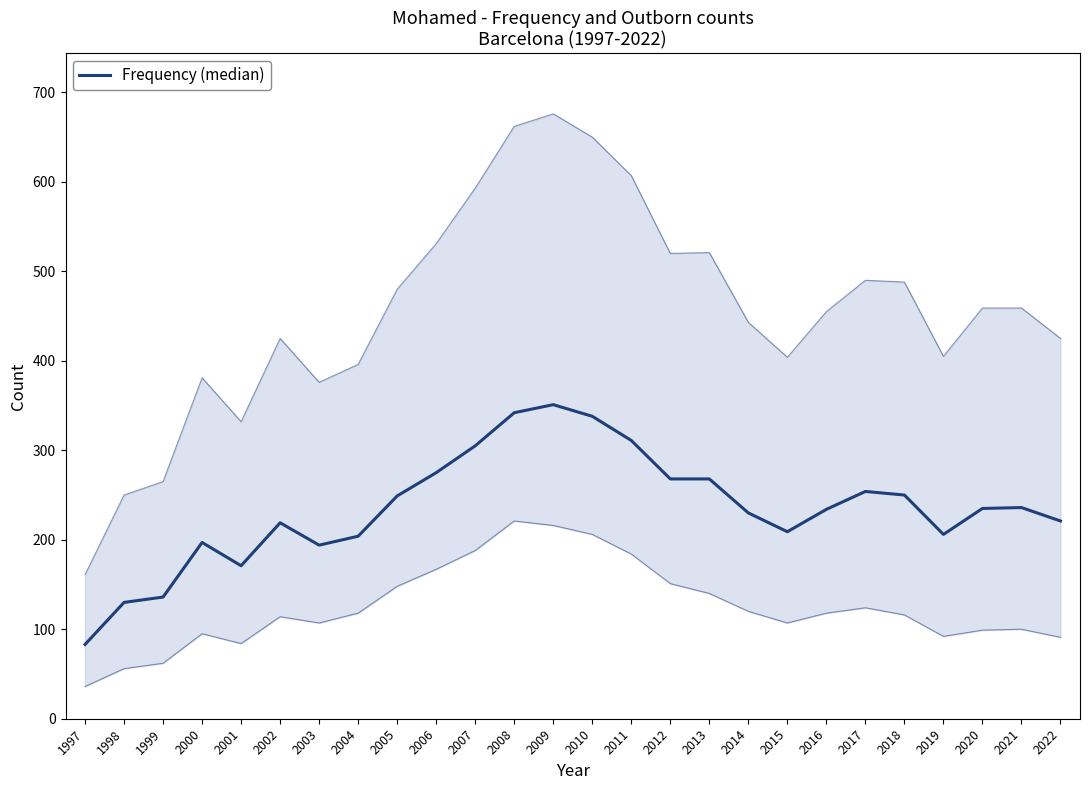

The chart shows a value of 351 at 2009. True or false?

True